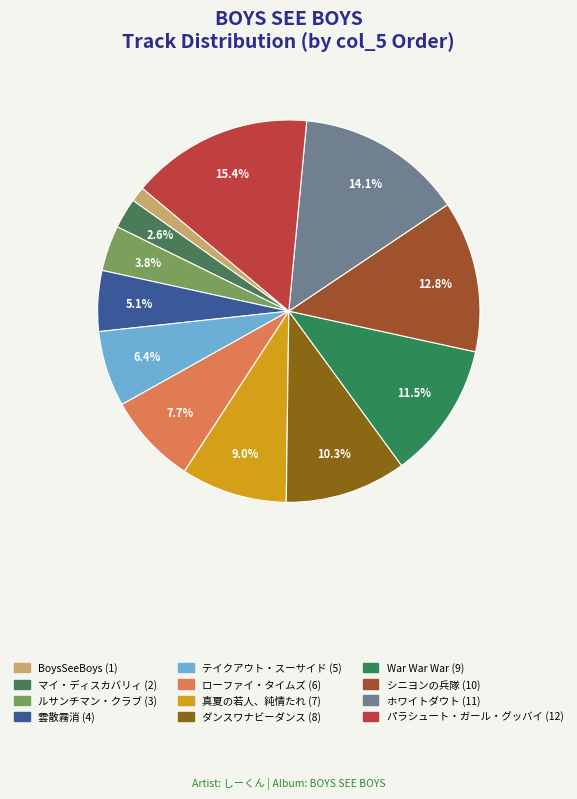

To the nearest percent, what is the difference between the largest and smallest slice percentages?

14%